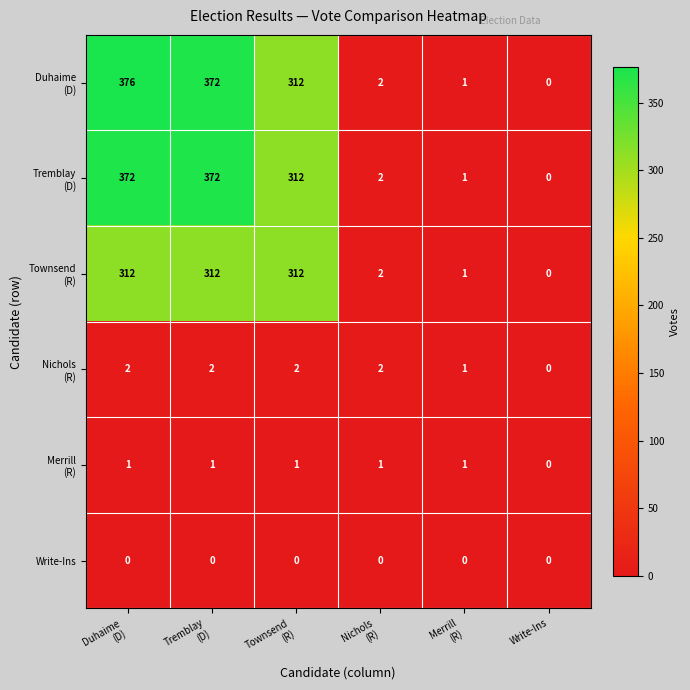

Count the number of data series in this chart.

6